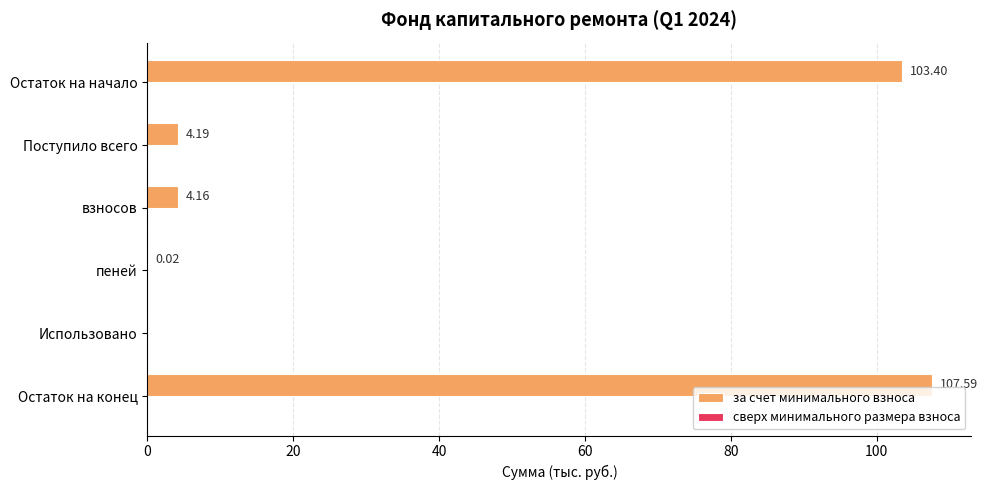

At which label is the value closest to 53?

Поступило всего